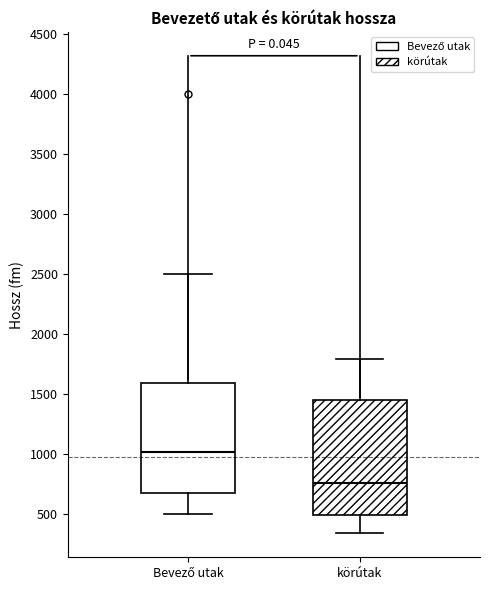

Which box has the highest median line?

Bevező utak